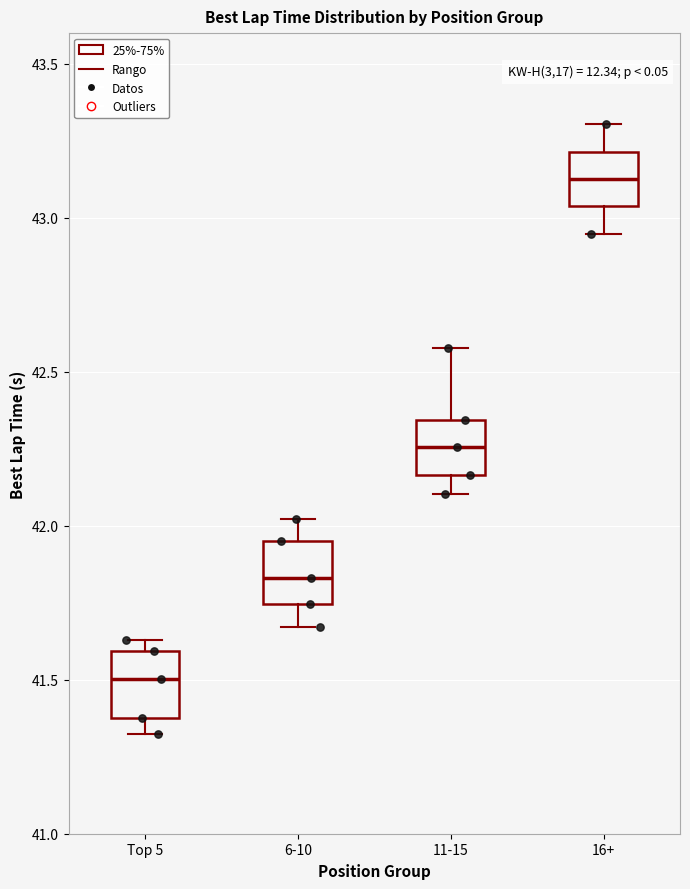

Reading left to right, transcribe this box plot: for each box, give where its median line is, the range the box spans, and where its two whiskers end, as read against the y-axis. The values are not printed on the chart, so give them approximately, as read against the axis.

Top 5: median 41.50, box 41.40 to 41.60, whiskers 41.30 to 41.65
6-10: median 41.85, box 41.75 to 41.95, whiskers 41.65 to 42.00
11-15: median 42.25, box 42.15 to 42.35, whiskers 42.10 to 42.60
16+: median 43.15, box 43.05 to 43.20, whiskers 42.95 to 43.30